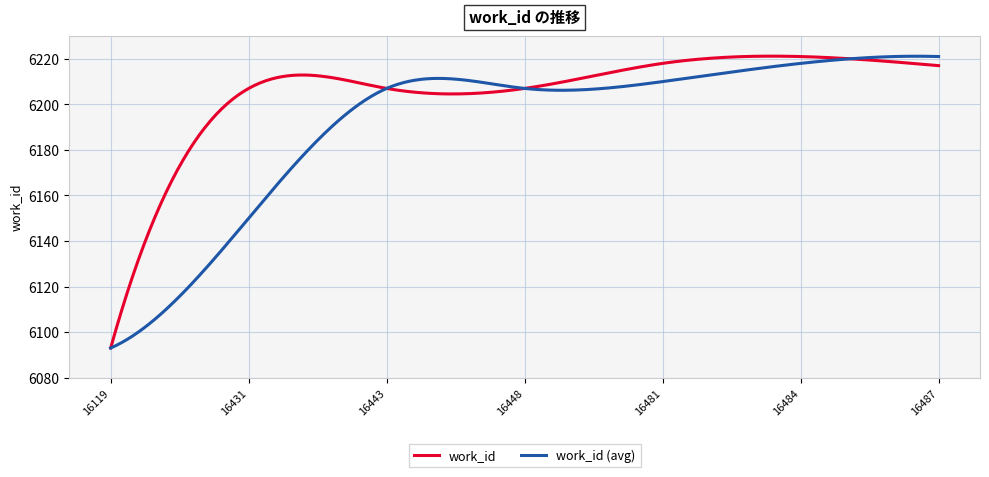

Rank the series by their average value, from lowest to highest.

work_id (avg), work_id